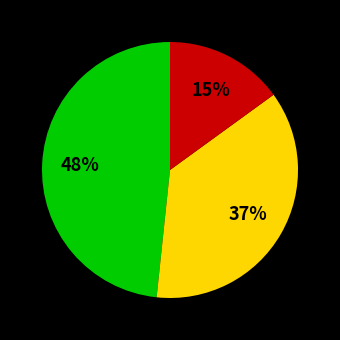

To the nearest percent, what is the average slice percentage?

33%